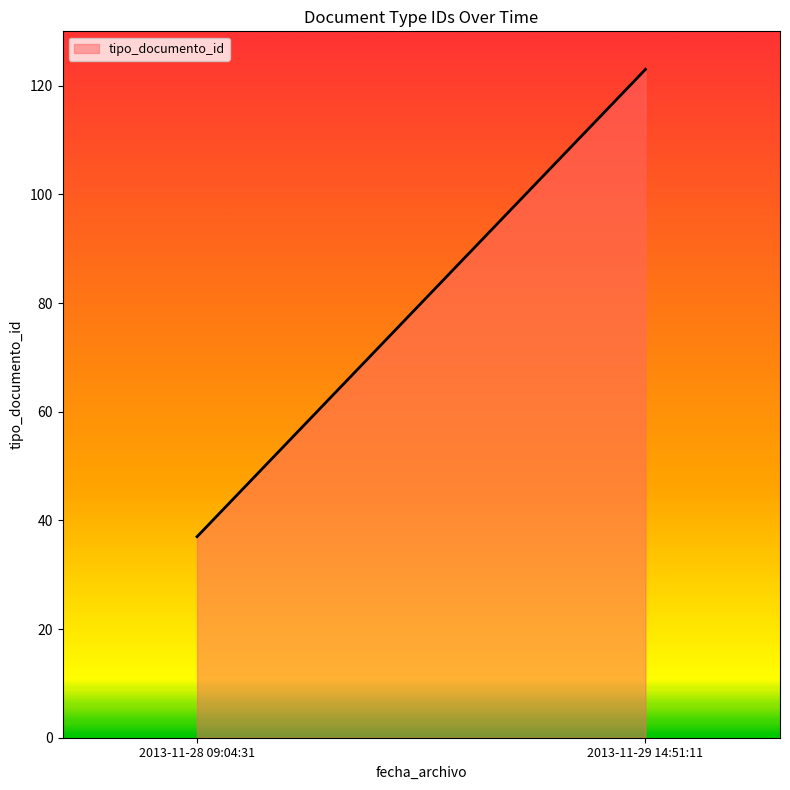

List the labels in order of value, smallest first.

2013-11-28 09:04:31, 2013-11-29 14:51:11